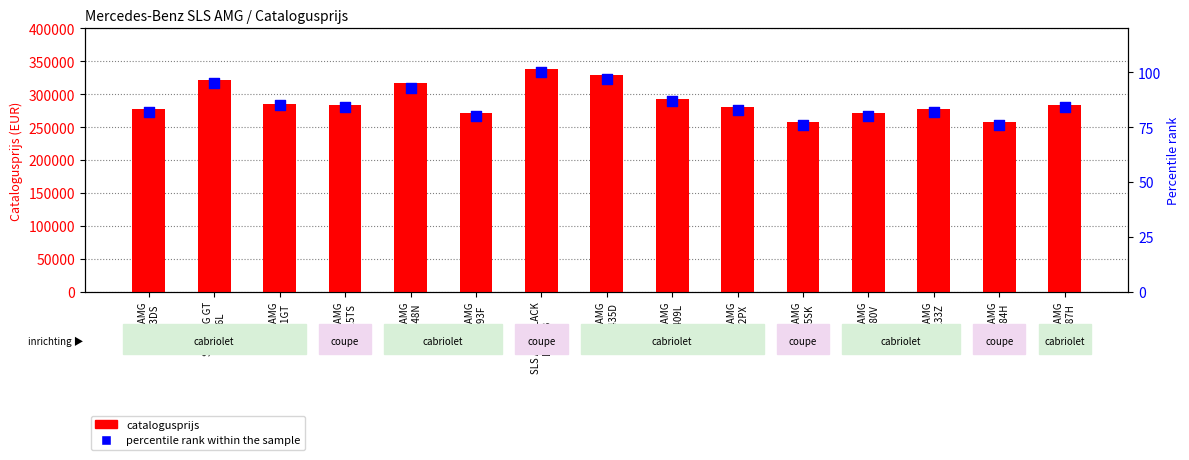

What are all the series names shown in the legend?

catalogusprijs, percentile rank within the sample